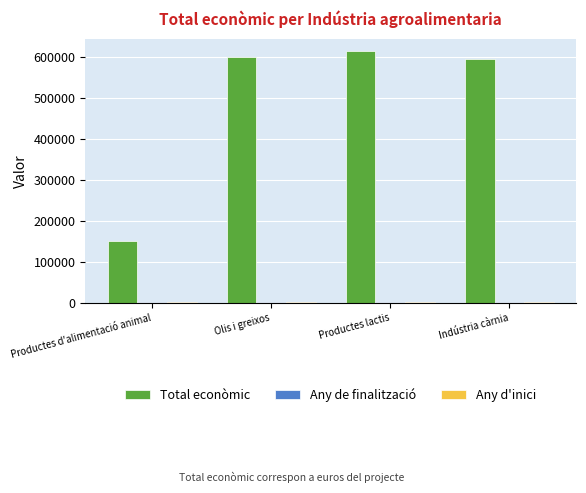

Which series has the largest total across all categories?

Total econòmic